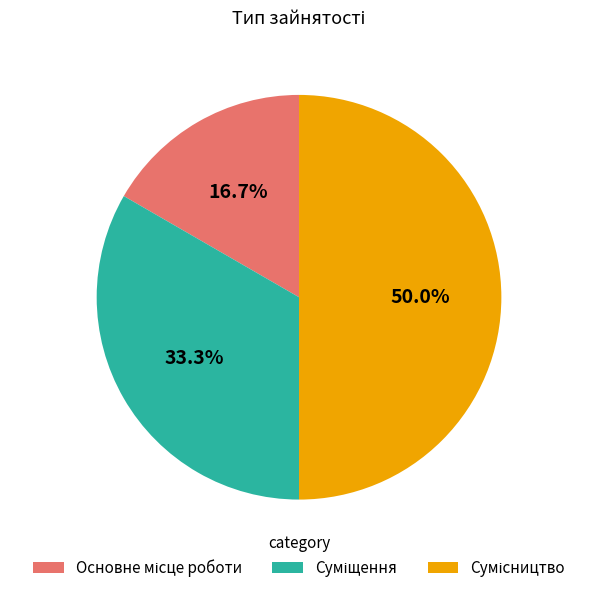

To the nearest percent, what is the combined percentage of Суміщення and Сумісництво?

83%